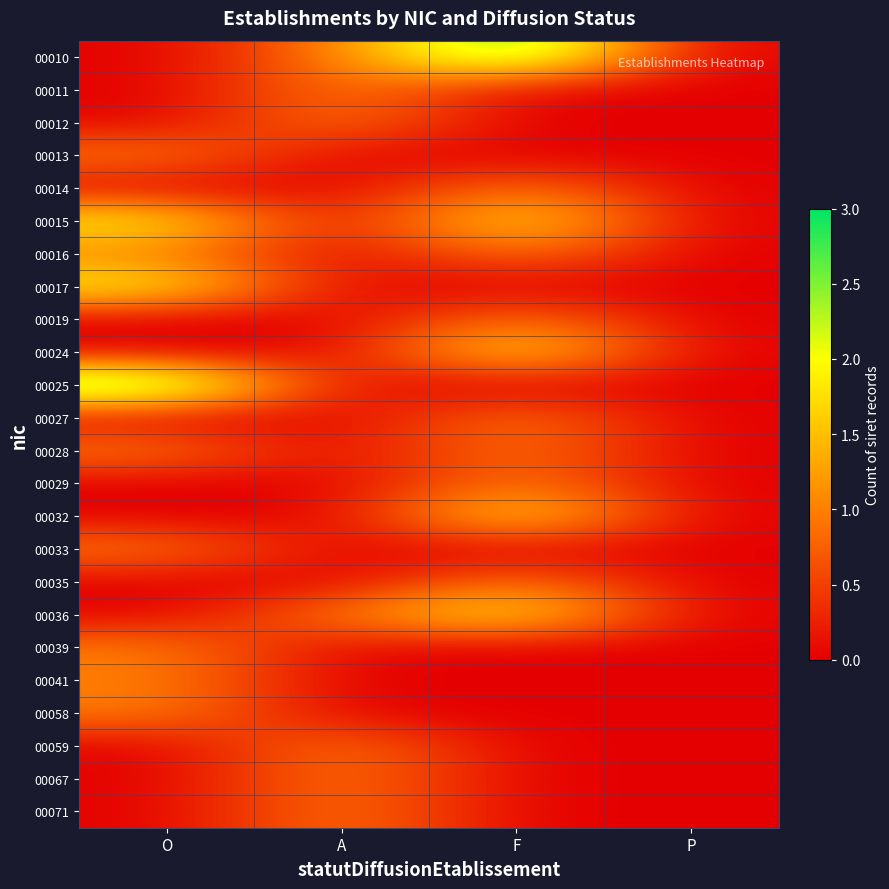

What is the total value across all series at O?

14